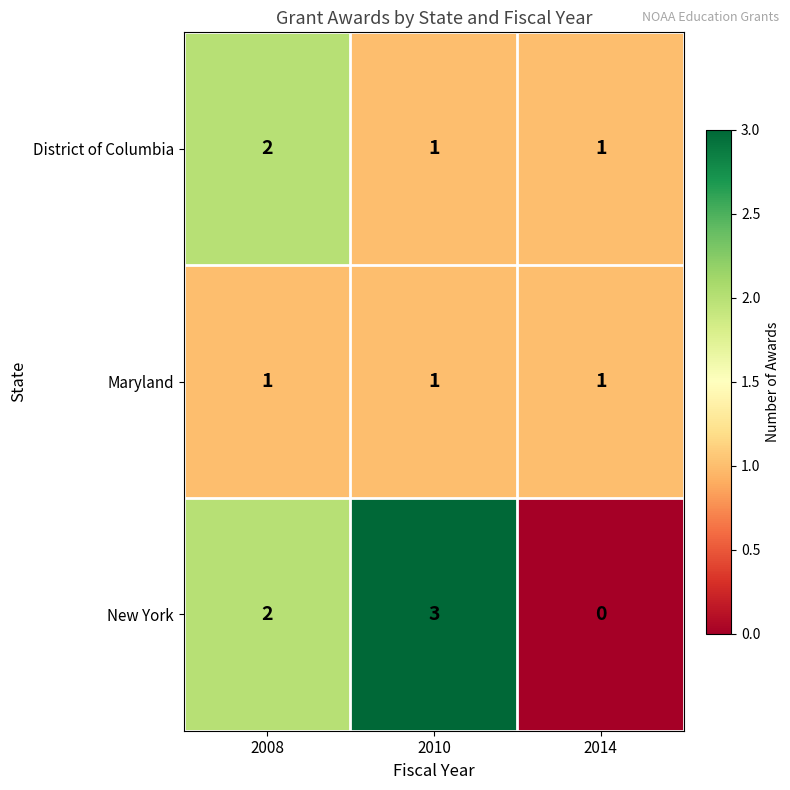

Is the value of Maryland at 2010 greater than the value of District of Columbia at 2008?

No